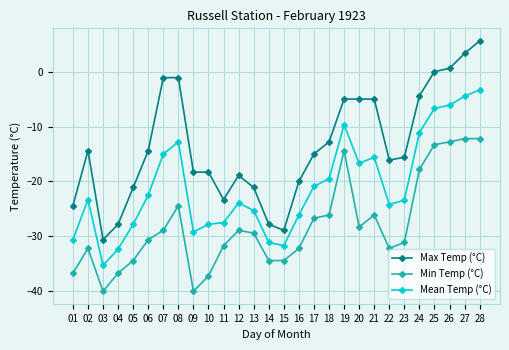

How many categories are shown in the chart?

28